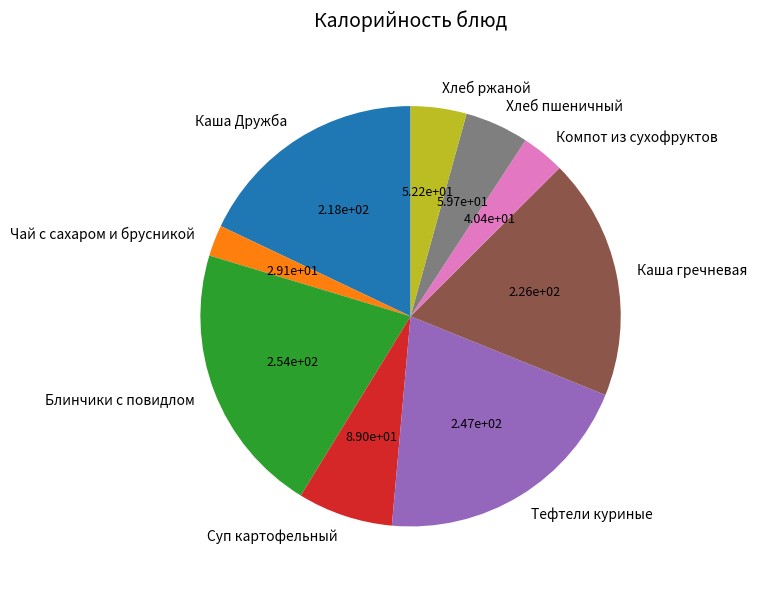

Which category has the smallest portion of the pie?

Чай с сахаром и брусникой